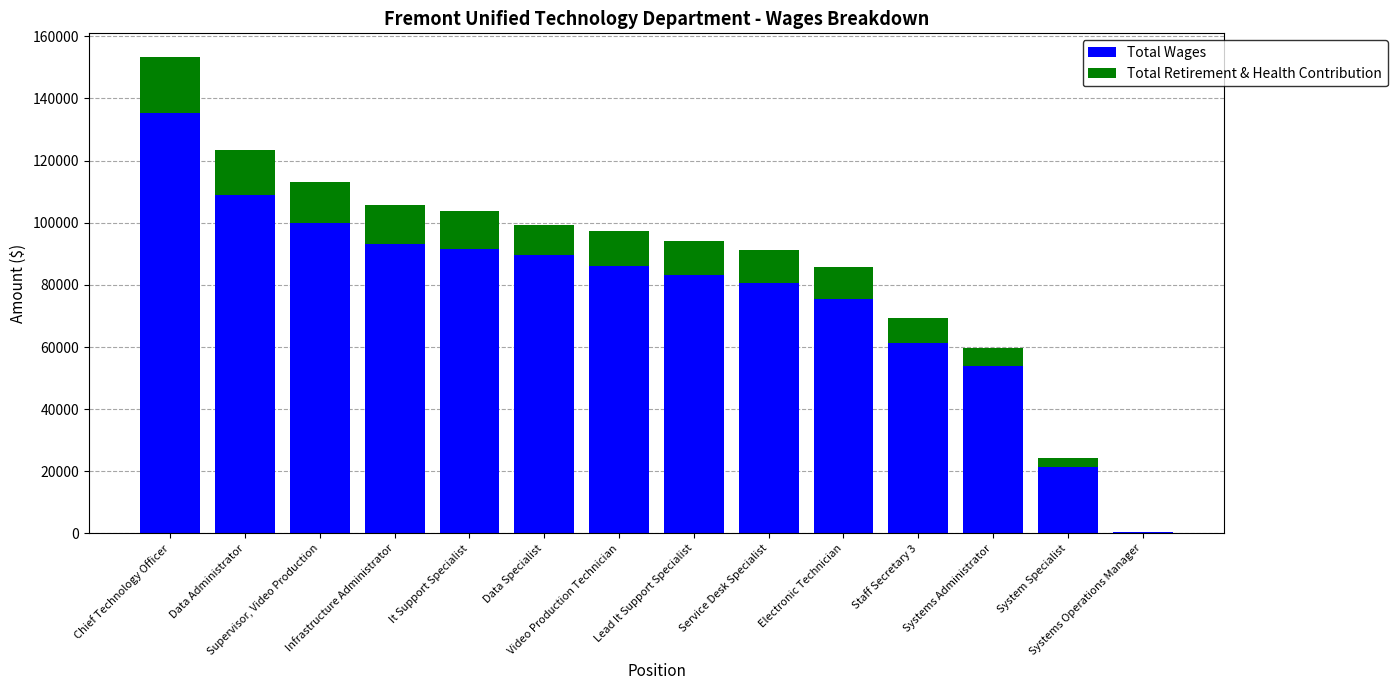

What is the maximum value for Total Wages?

135321